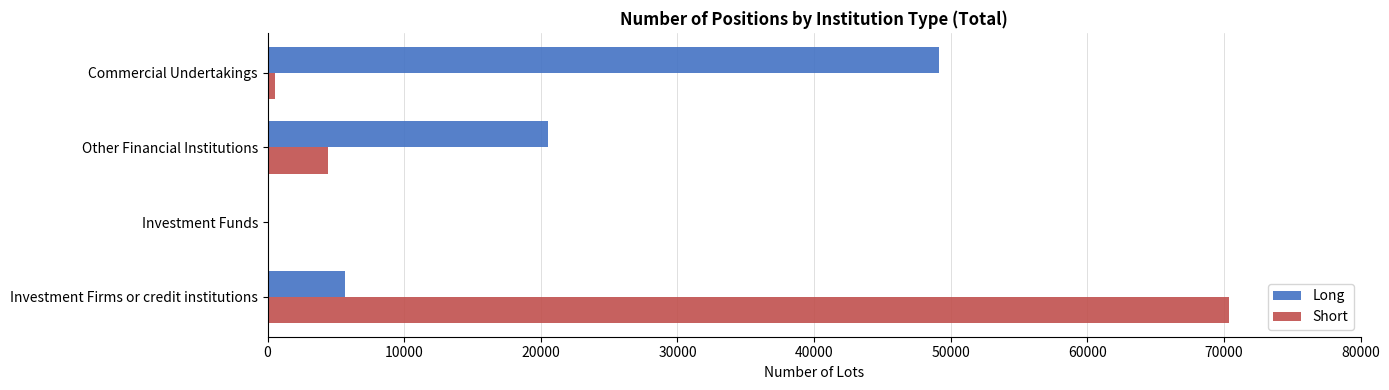

Which series changed the most between Investment Firms or credit institutions and Investment Funds?

Short